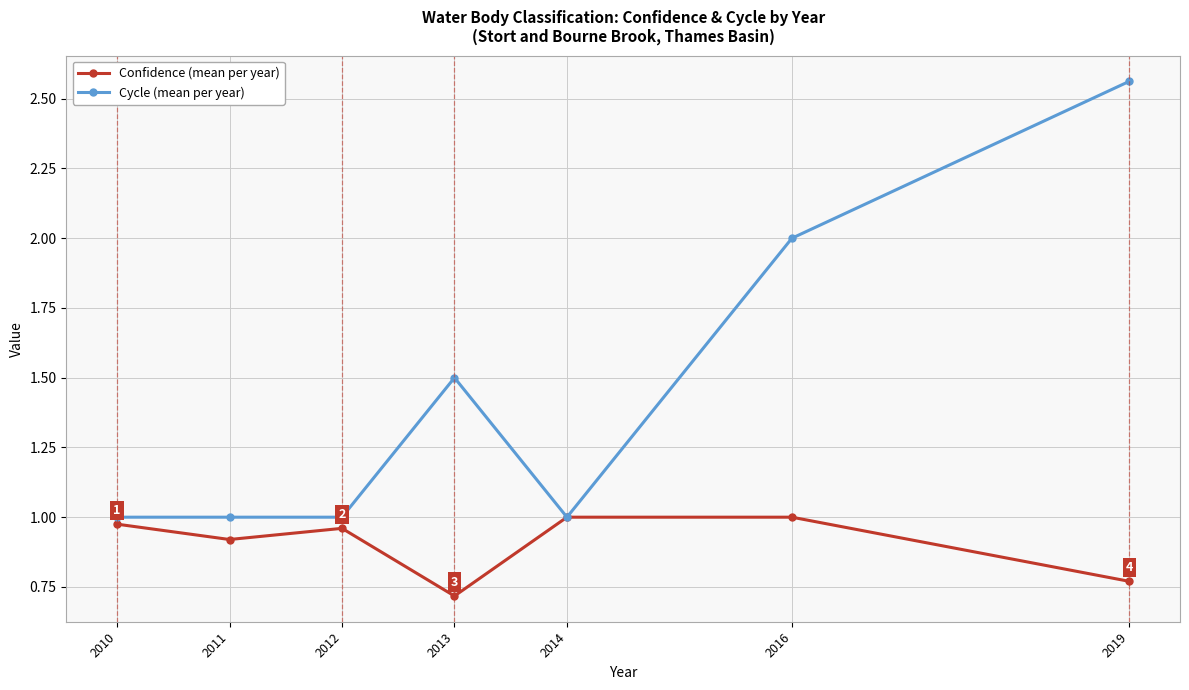

What is the total value across all series at 2010?

2.0